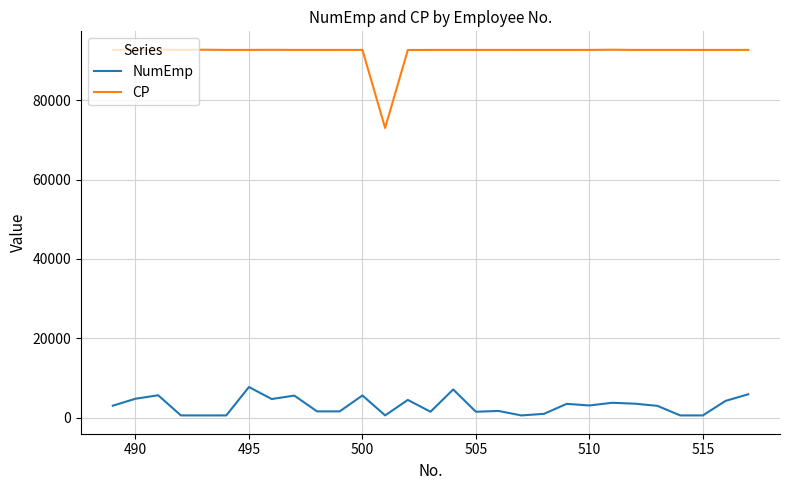

Which series has the largest range (max minus min)?

CP